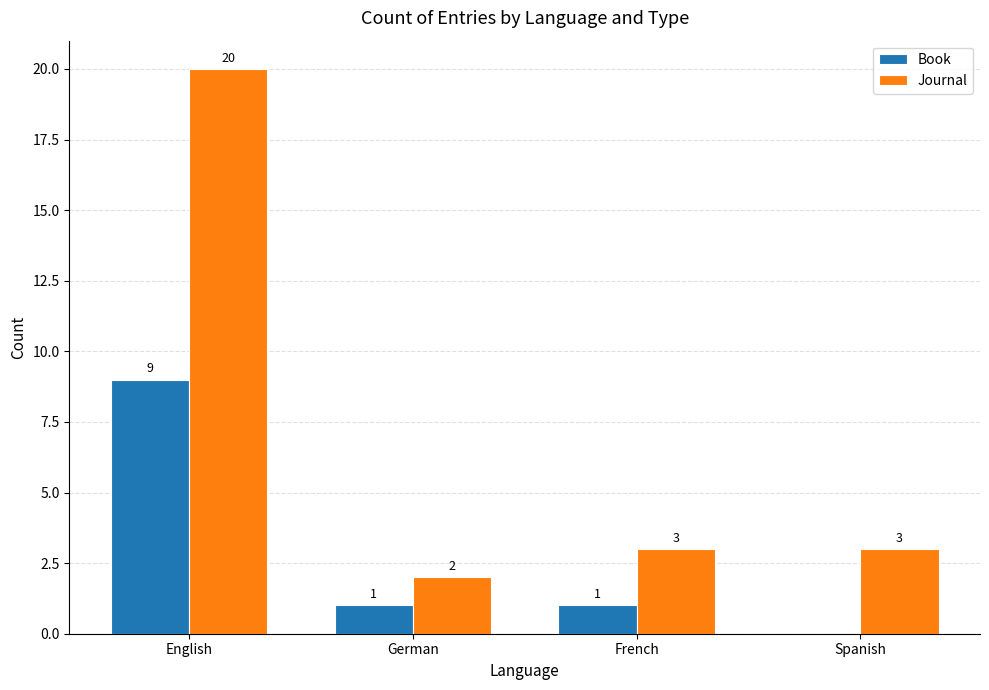

Which label corresponds to the largest value in the chart?

English